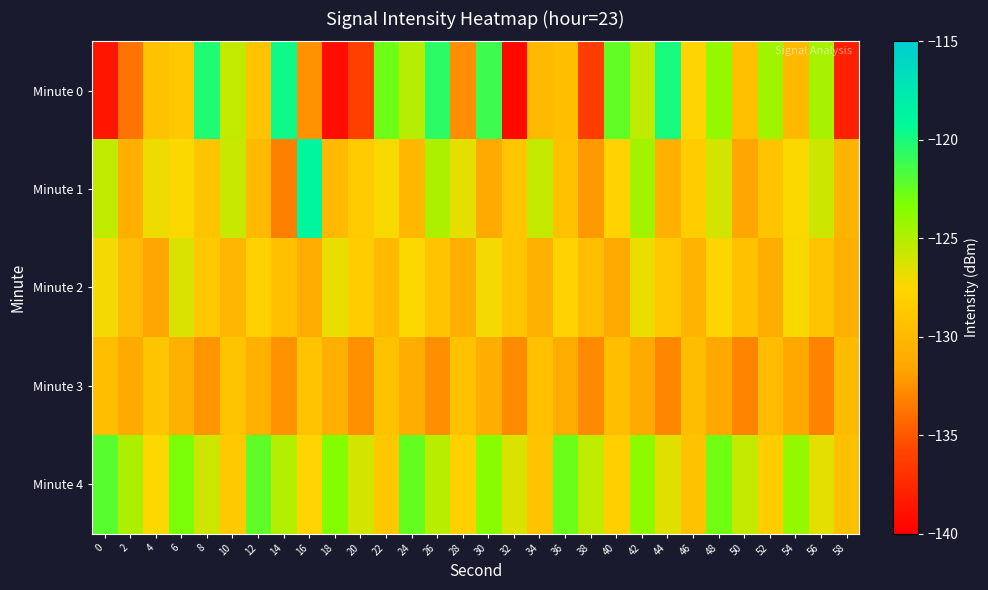

Reading right to left, what are all the values shown in this chart?

Minute 0: 58=-138.0	56=-124.6	54=-129.9	52=-124.4	50=-129.4	48=-124.0	46=-127.7	44=-119.9	42=-125.4	40=-122.4	38=-136.2	36=-129.5	34=-130.0	32=-139.5	30=-121.2	28=-132.6	26=-120.6	24=-125.1	22=-122.7	20=-136.1	18=-139.1	16=-132.4	14=-119.6	12=-129.1	10=-125.5	8=-120.2	6=-128.7	4=-129.2	2=-133.8	0=-138.7
Minute 1: 58=-130.3	56=-125.9	54=-127.4	52=-129.0	50=-131.5	48=-126.1	46=-128.3	44=-130.7	42=-124.5	40=-127.8	38=-132.1	36=-129.3	34=-125.6	32=-128.9	30=-131.2	28=-126.7	26=-124.8	24=-130.1	22=-127.3	20=-128.5	18=-130.0	16=-118.9	14=-133.3	12=-130.0	10=-125.7	8=-129.0	6=-127.4	4=-126.9	2=-130.7	0=-125.4
Minute 2: 58=-130.7	56=-129.0	54=-127.3	52=-131.0	50=-129.3	48=-127.6	46=-130.3	44=-128.6	42=-126.9	40=-131.2	38=-129.5	36=-127.8	34=-130.6	32=-128.9	30=-127.2	28=-130.8	26=-129.1	24=-127.5	22=-130.0	20=-128.3	18=-126.8	16=-131.1	14=-129.4	12=-127.9	10=-130.2	8=-128.7	6=-126.3	4=-131.5	2=-129.8	0=-127.2
Minute 3: 58=-129.8	56=-133.1	54=-131.4	52=-129.7	50=-133.0	48=-131.3	46=-129.6	44=-132.9	42=-131.2	40=-129.5	38=-132.8	36=-131.1	34=-129.4	32=-132.7	30=-131.0	28=-129.3	26=-132.6	24=-130.9	22=-129.2	20=-132.5	18=-130.8	16=-129.1	14=-132.4	12=-130.7	10=-129.0	8=-132.3	6=-130.6	4=-128.9	2=-131.2	0=-129.5
Minute 4: 58=-129.4	56=-126.7	54=-124.0	52=-128.3	50=-125.6	48=-122.9	46=-129.2	44=-126.5	42=-123.8	40=-128.1	38=-125.4	36=-122.7	34=-129.0	32=-126.3	30=-123.6	28=-127.9	26=-125.2	24=-122.5	22=-128.8	20=-126.1	18=-123.4	16=-127.7	14=-125.0	12=-122.3	10=-128.6	8=-125.9	6=-123.2	4=-127.5	2=-124.8	0=-122.1